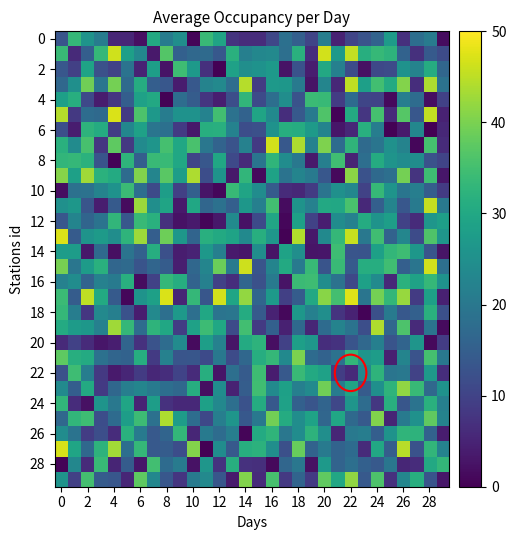

How many data points does each series have?

30